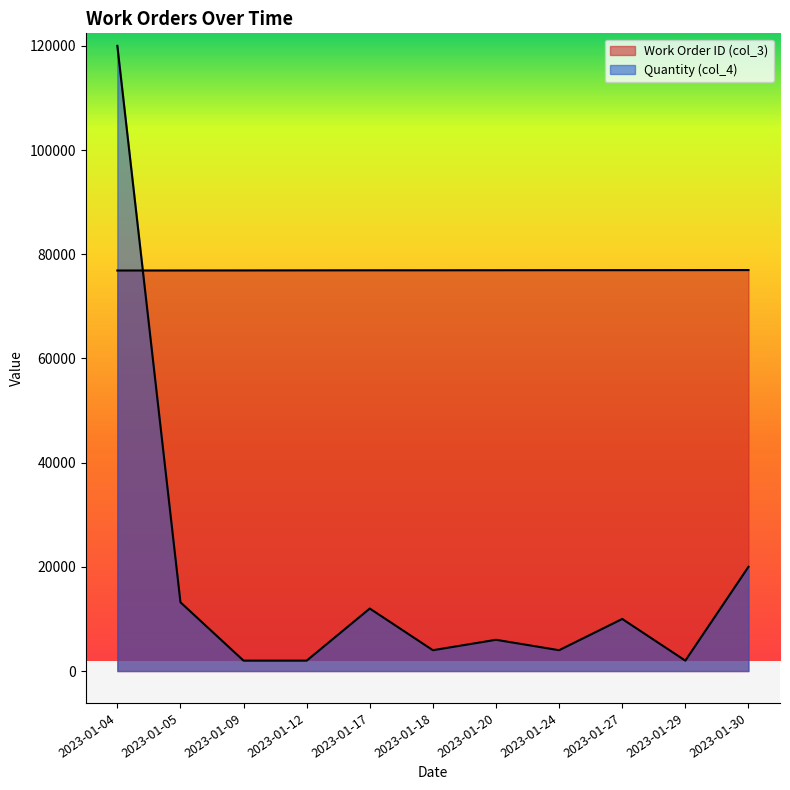

What is the total value across all series at 2023-01-24?

80945